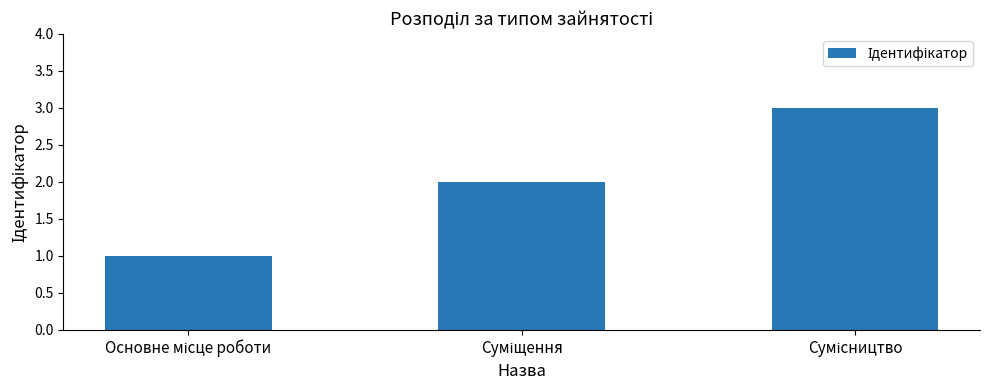

What is the greatest value displayed?

3